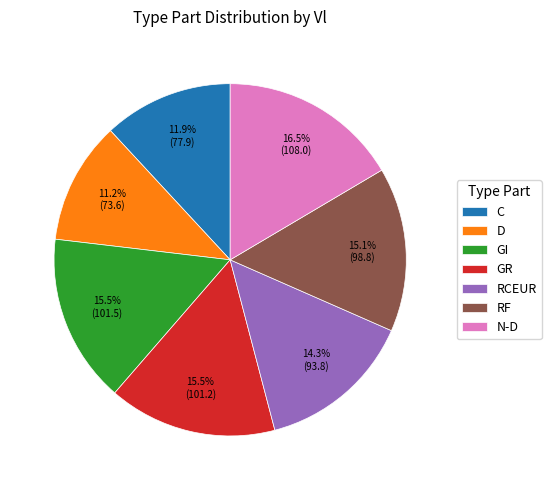

Which slice is the largest?

N-D